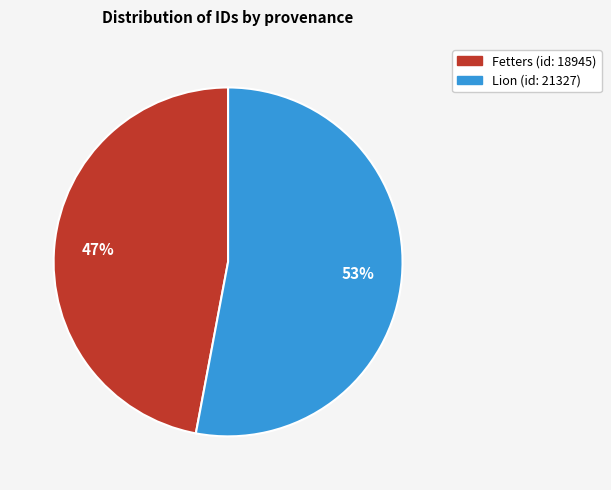

How many segments does this pie chart have?

2